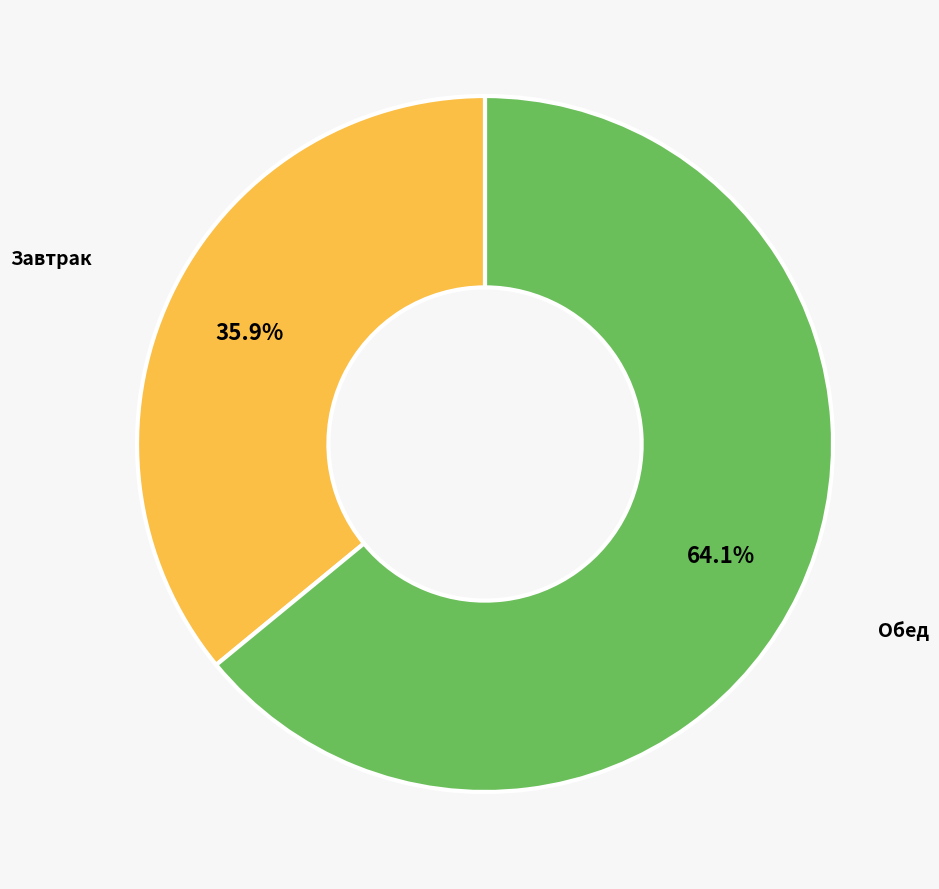

Is there a majority slice in this chart?

Yes